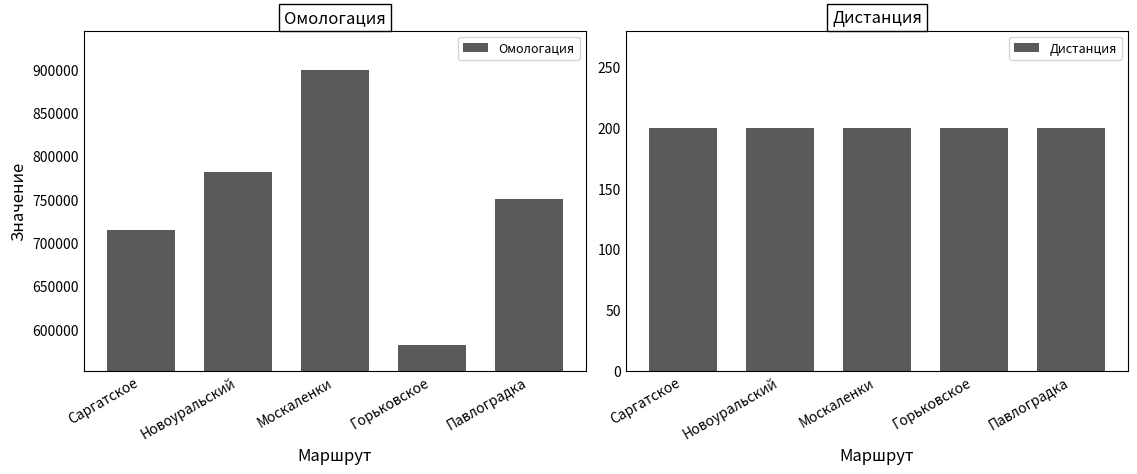

Reading left to right, extract all data points from this chart.

Омологация: 715332	781238	899802	581670	750399
Дистанция: 200	200	200	200	200